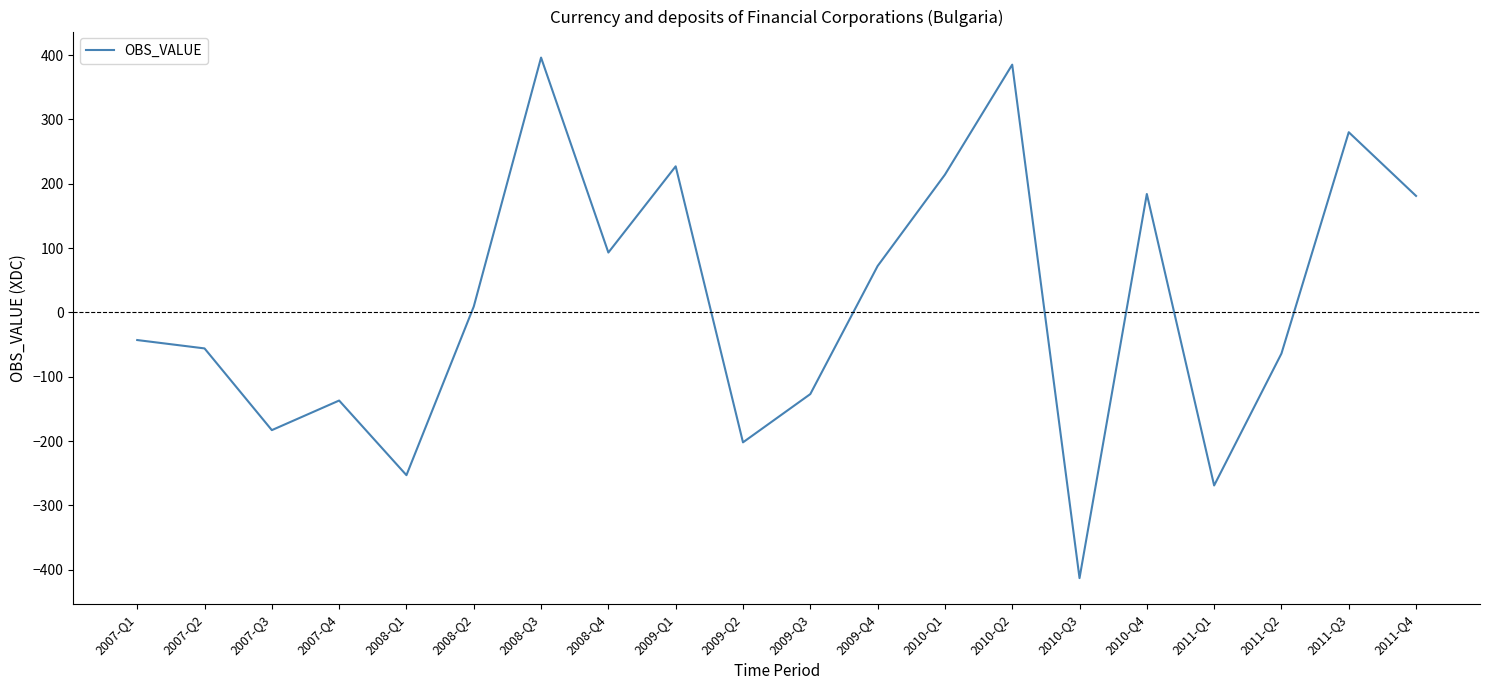

How many negative values are there?

10